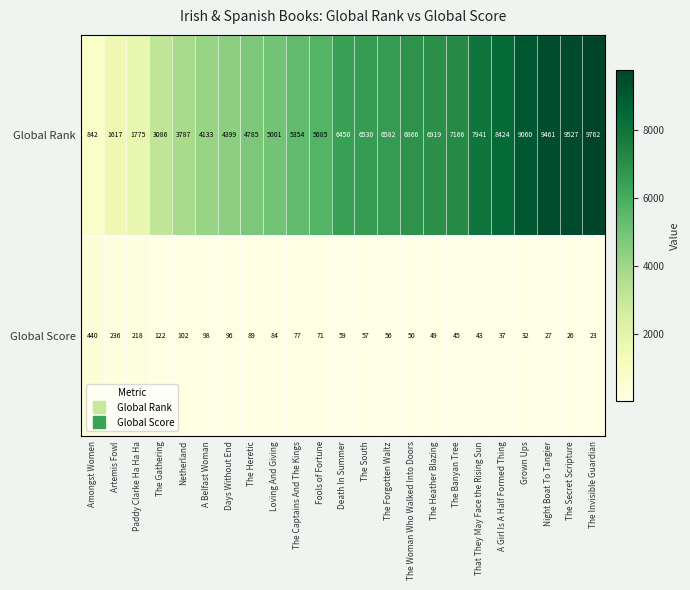

List the series in order of their overall mean, highest first.

Global Rank, Global Score